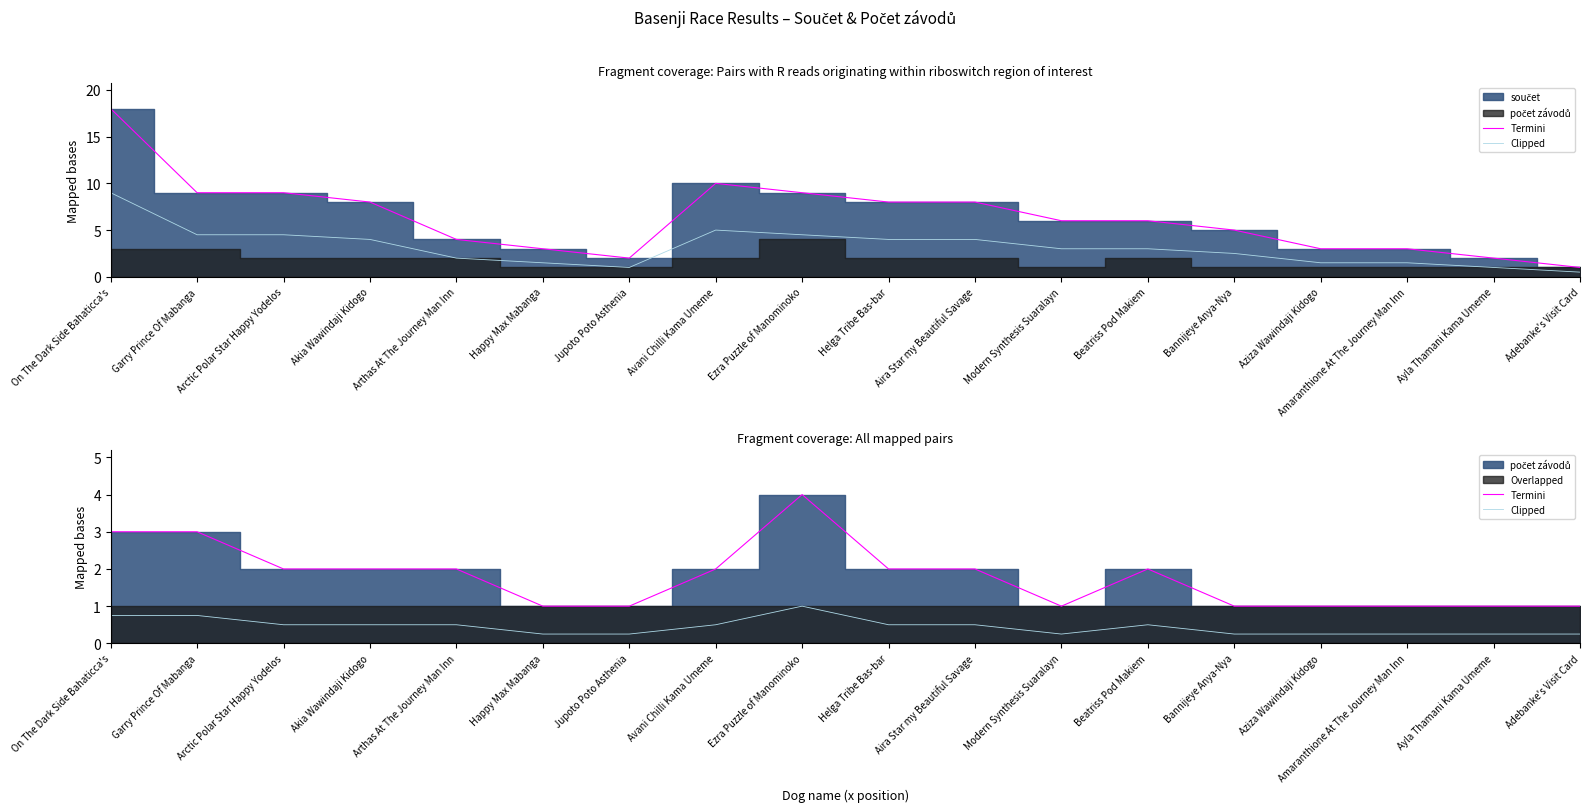

Is it true that Clipped equals 0.2 at Bannijeye Anya-Nya?

True